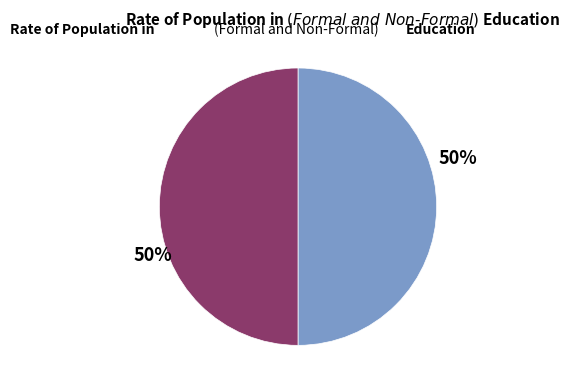

To the nearest percent, what is the average slice percentage?

50%